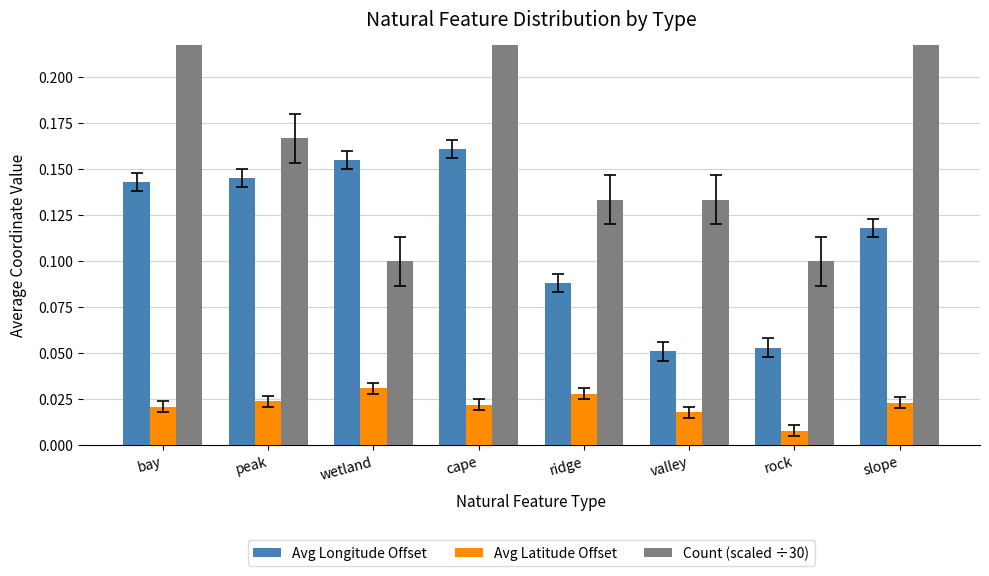

What is the value of the Avg Longitude Offset bar at the 4th from the left?

0.2